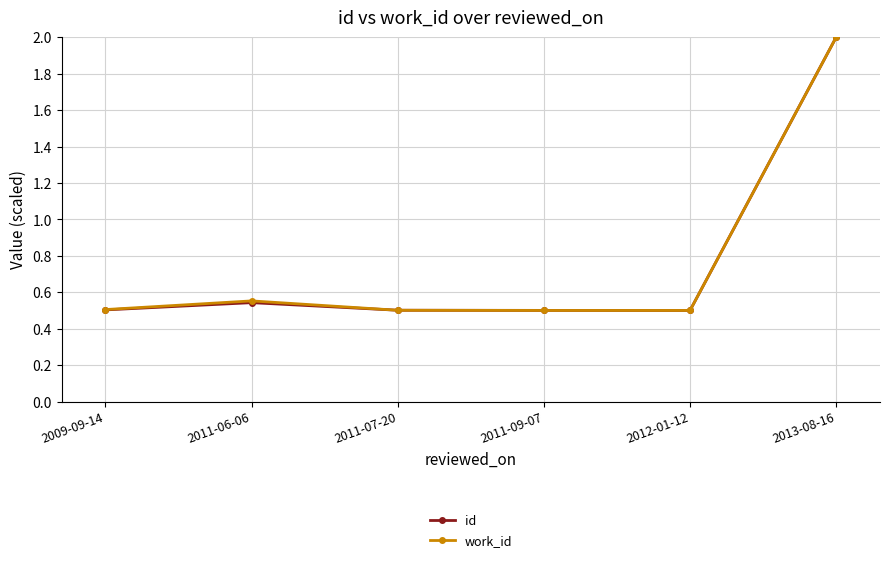

How many distinct data groups are displayed?

2